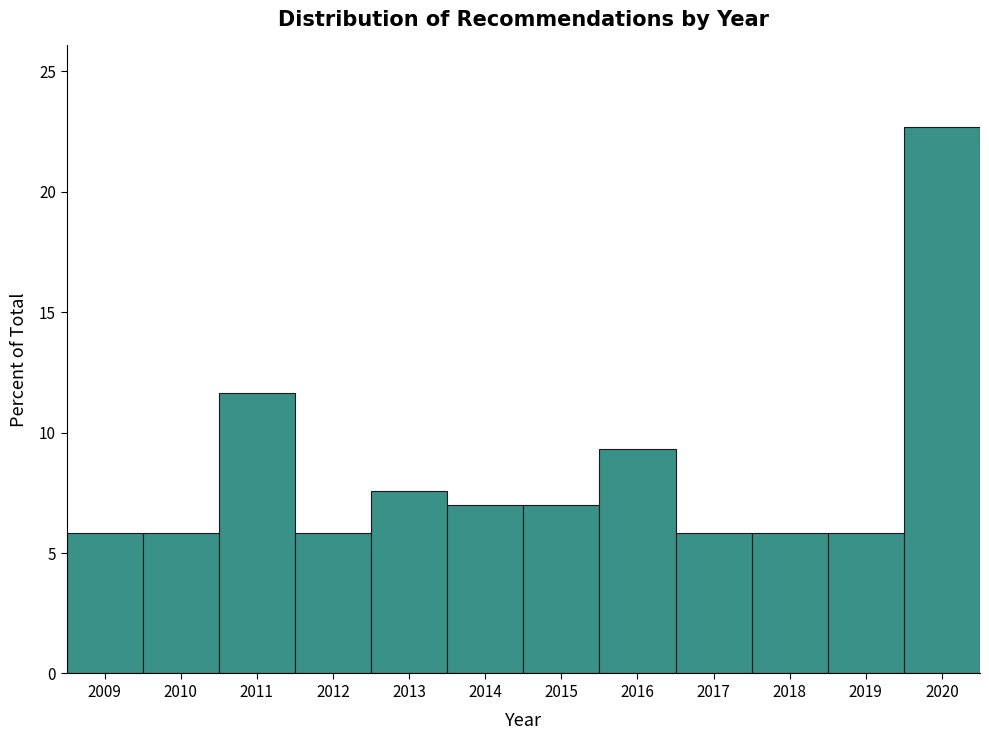

Over which range of the x-axis is the bar tallest?

2019.5 to 2020.5